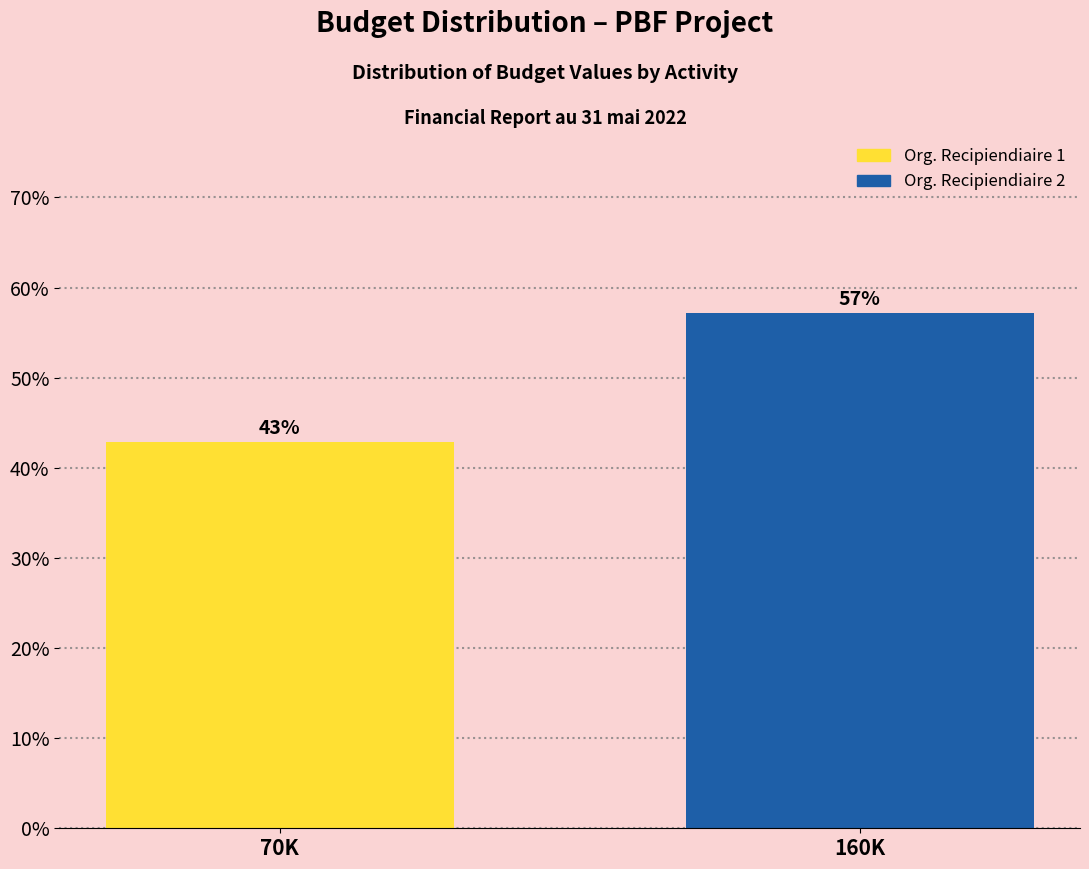

What is the sum of the values at 160K and 70K?

100.0